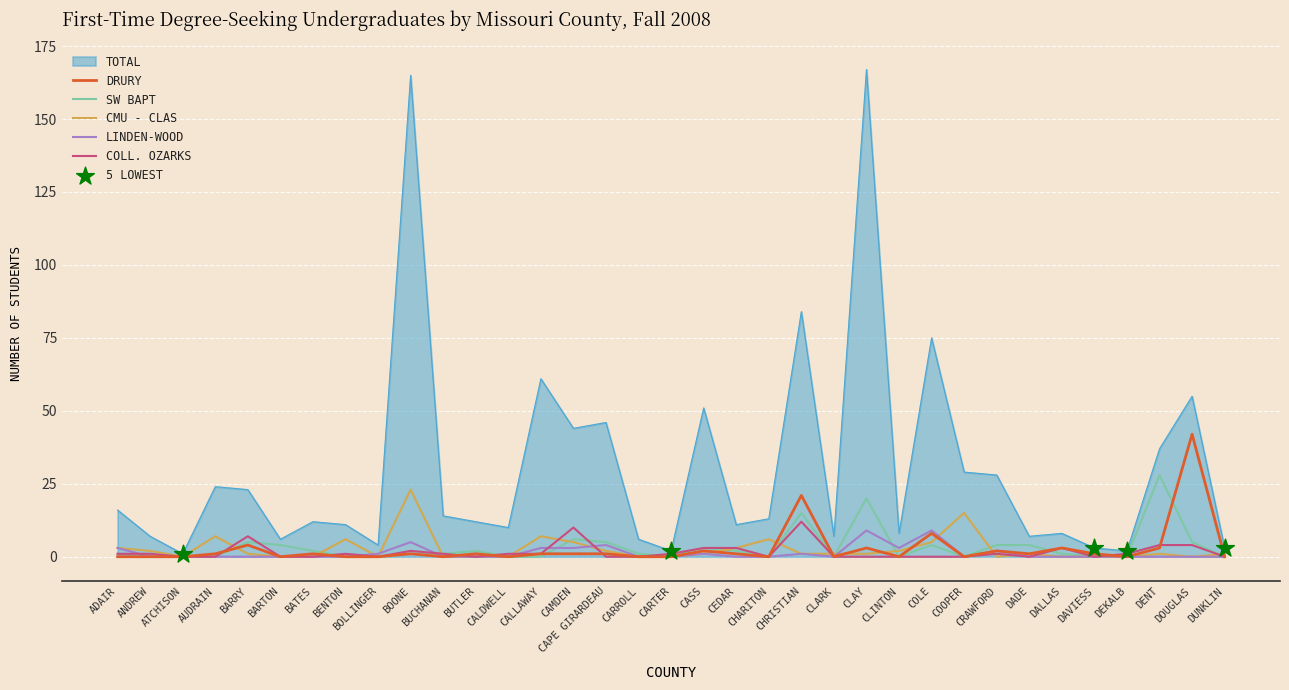

Which series has the largest total across all categories?

TOTAL